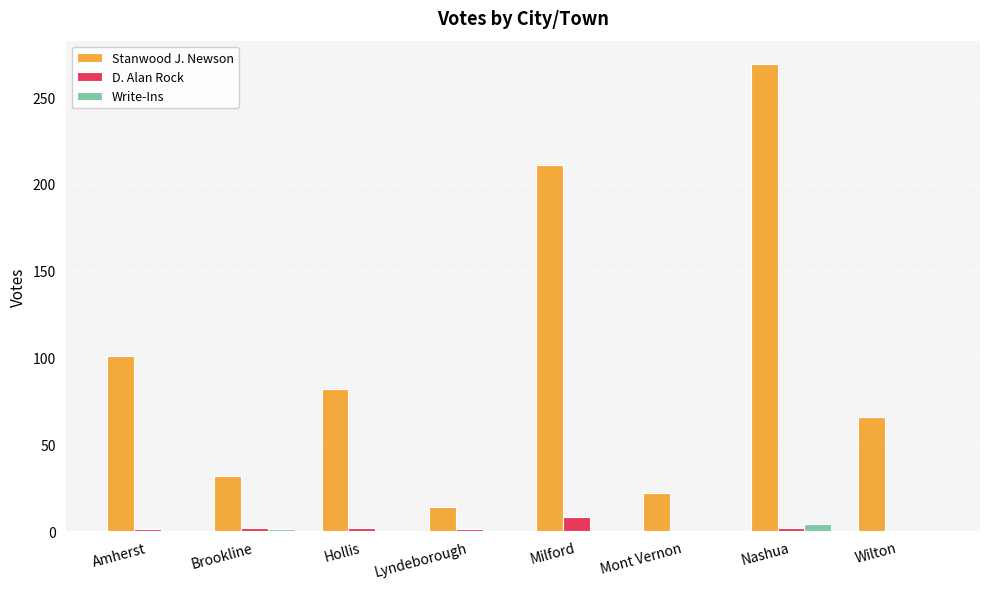

What is the sum of all Stanwood J. Newson values?

797